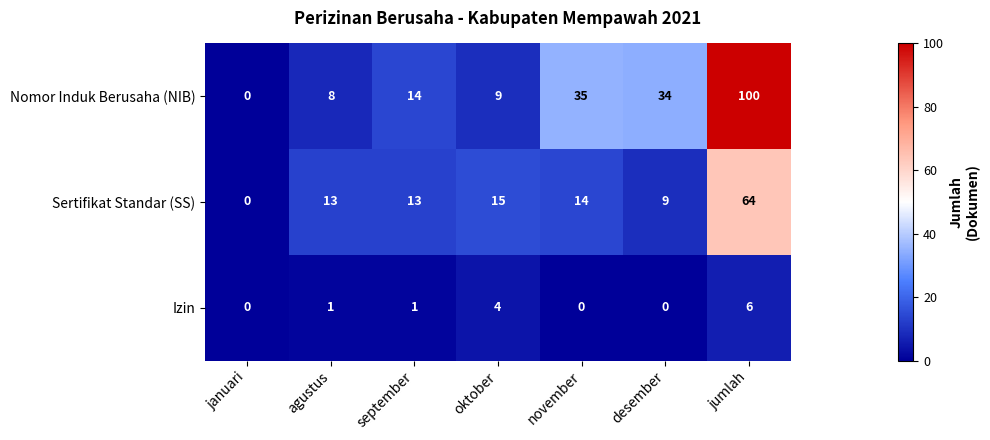

Is it true that Izin equals 0 at desember?

True